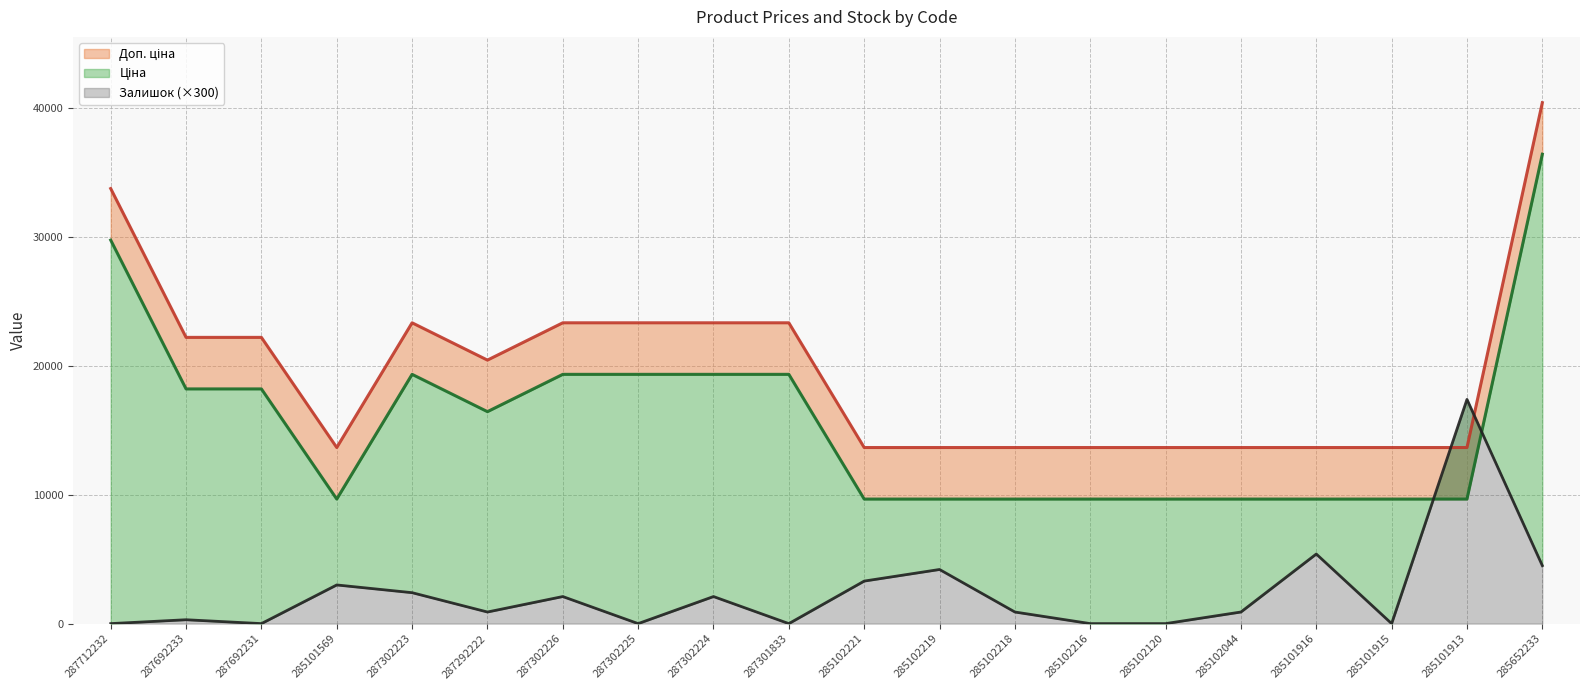

True or false: Залишок and Ціна cross at least once.

True